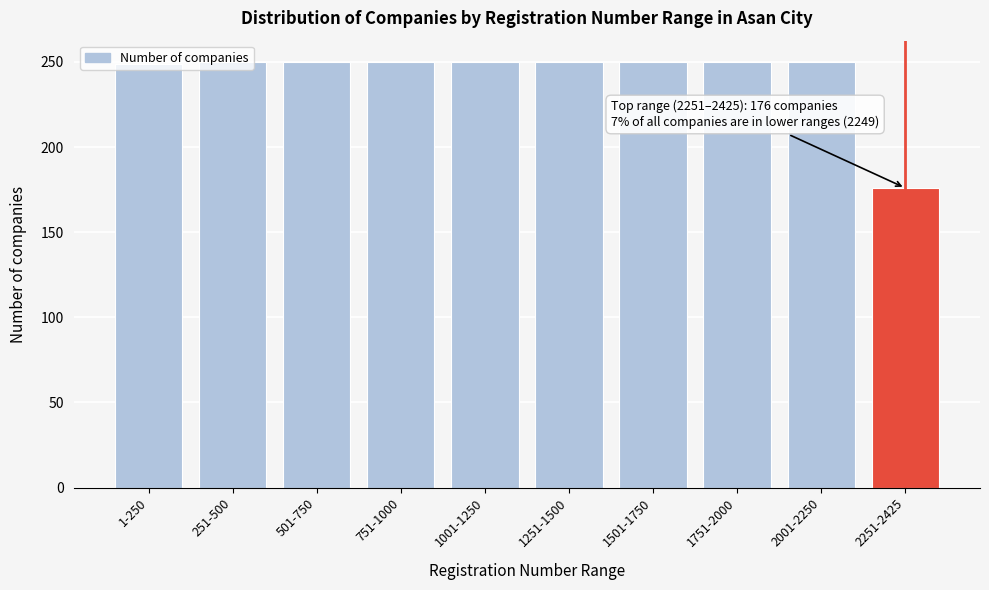

What is the minimum value shown in the chart?

176